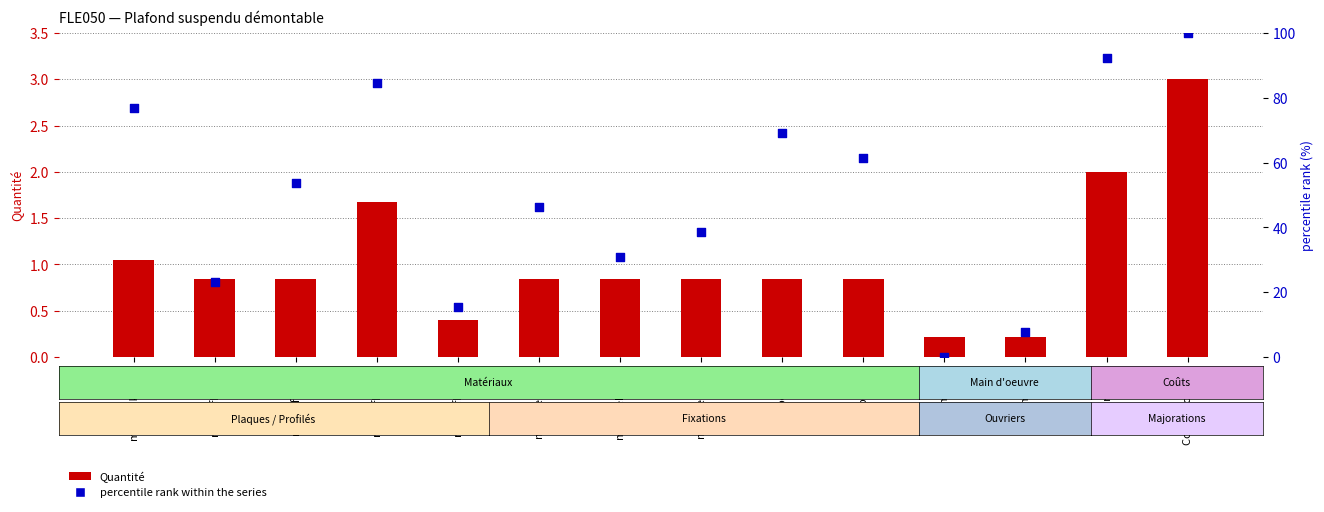

At which category is the sum across all series the highest?

Coûts indirects